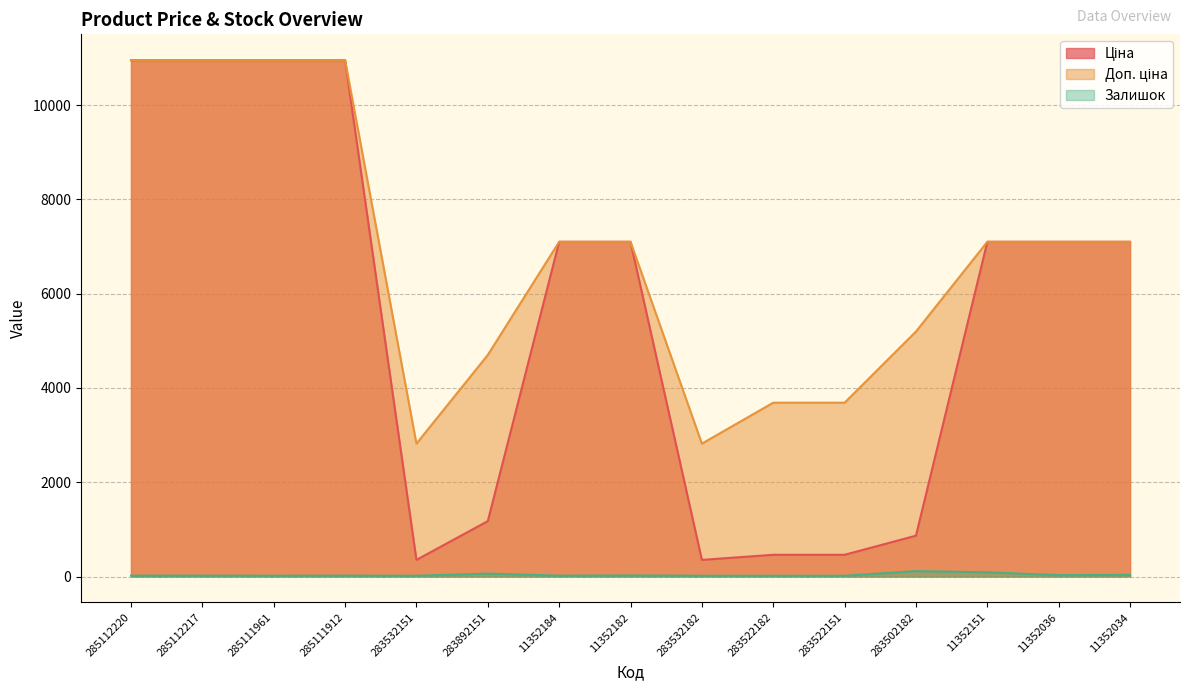

Is the value of Ціна at 285111961 greater than the value of Залишок at 285111912?

Yes